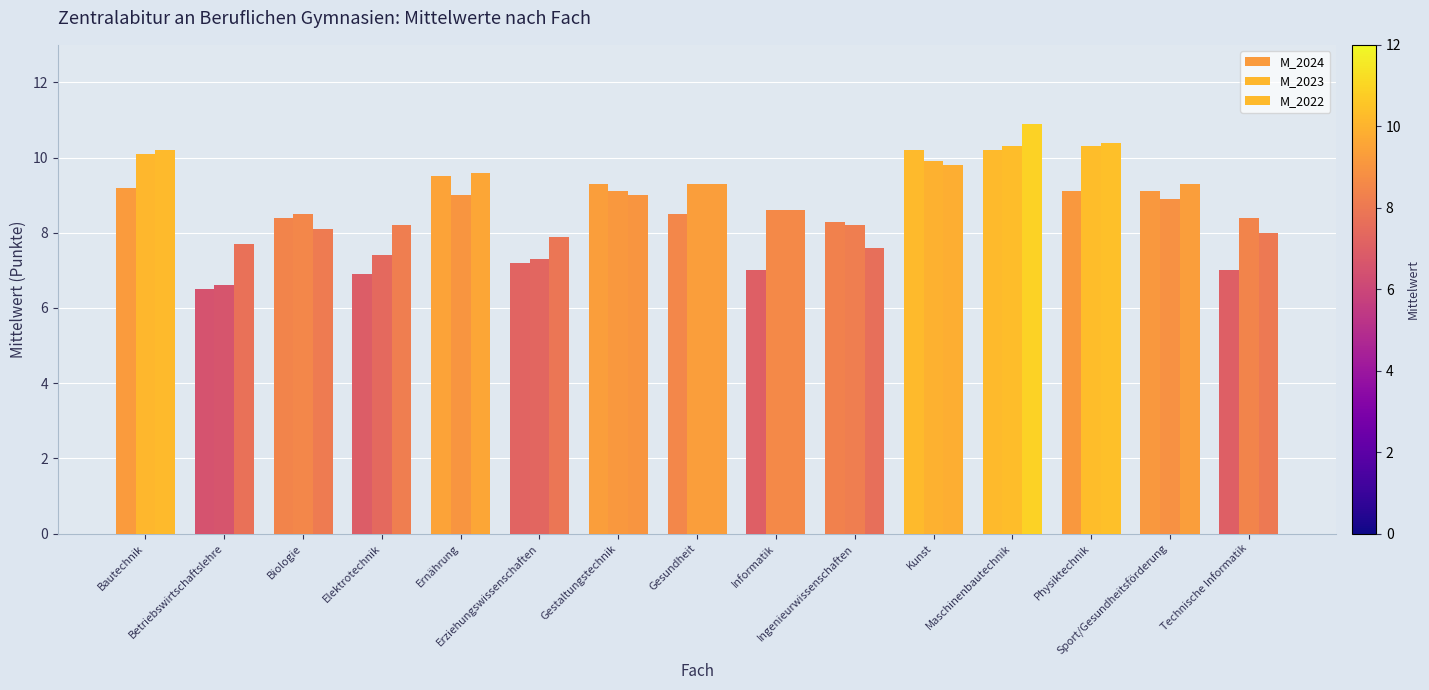

Are the bars horizontal?

No